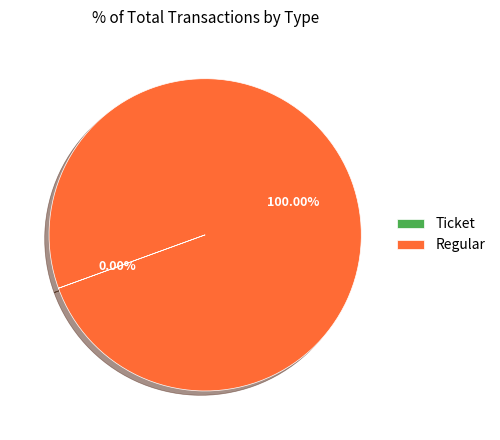

Is there any slice that represents more than half of the pie?

Yes